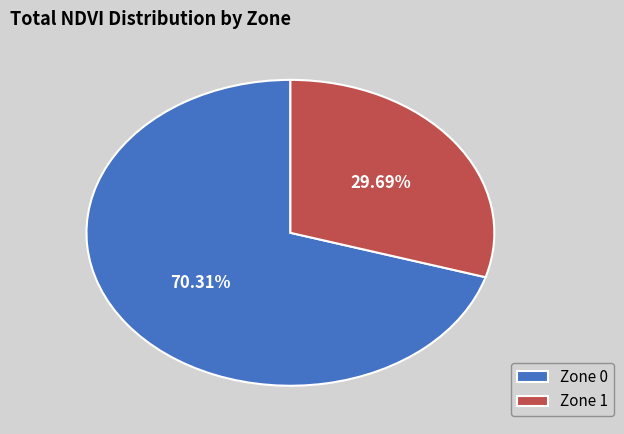

Is Zone 0 the majority of the pie?

Yes